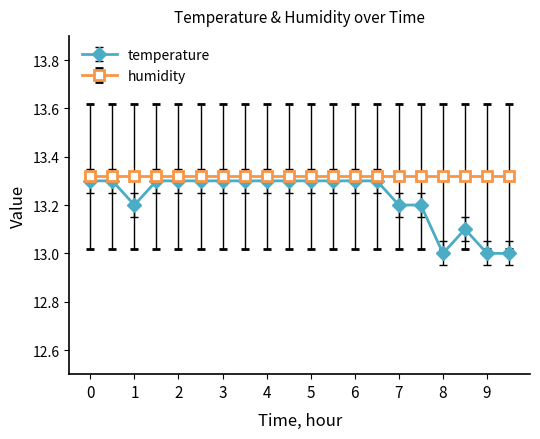

What is the sum of all humidity values?

266.4